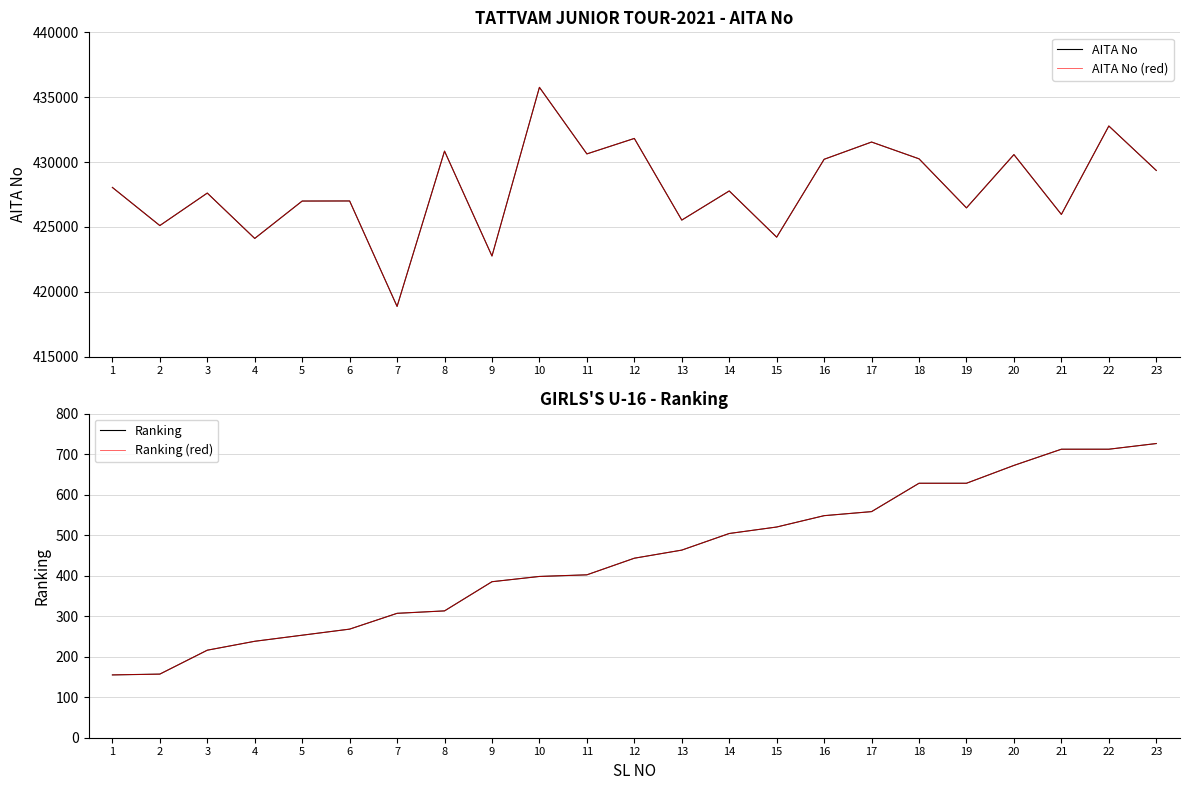

How many distinct data groups are displayed?

4